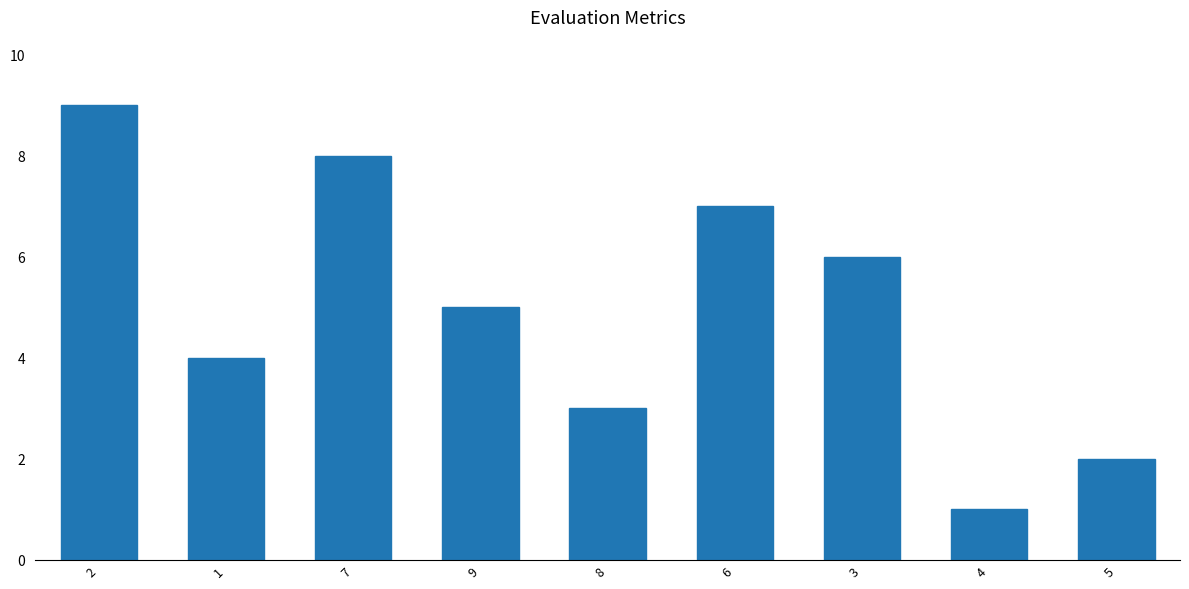

How many bars are there in total?

9